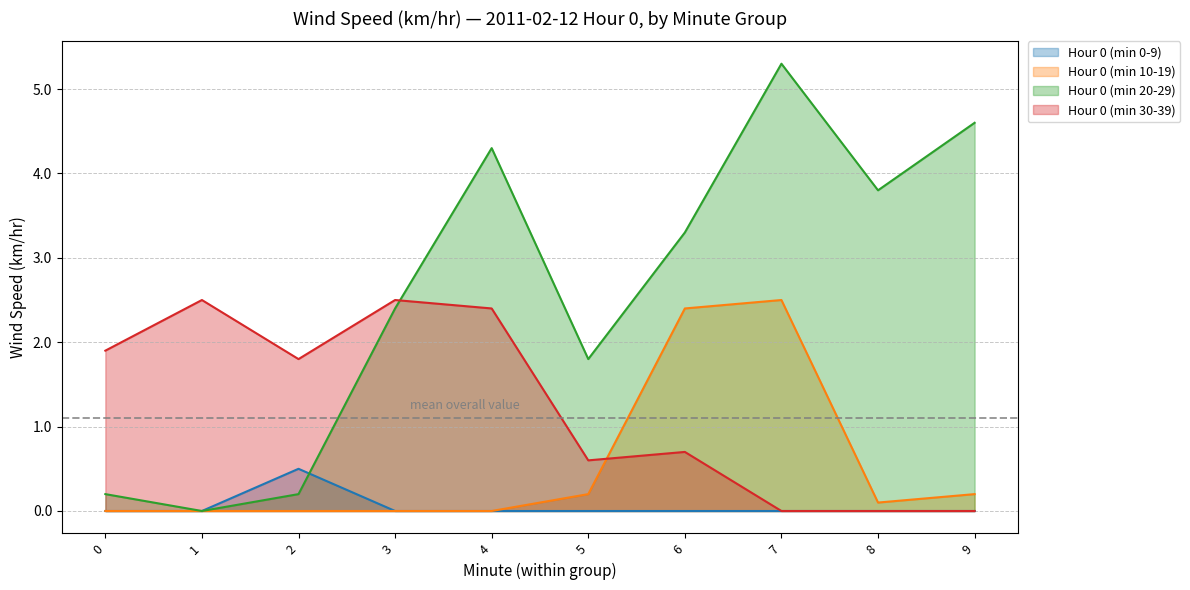

How many values in Hour 0 (min 10-19) are above zero?

5